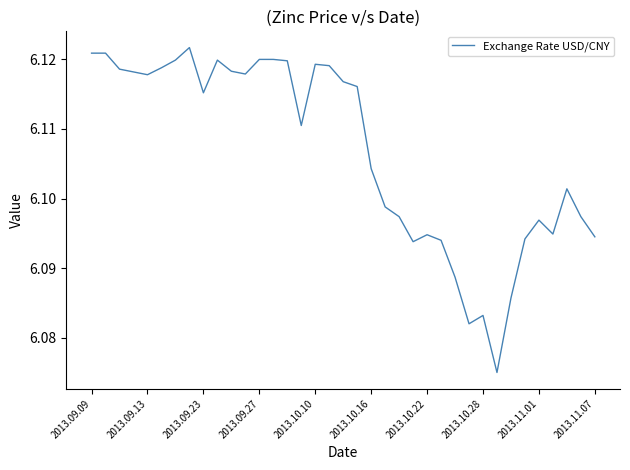

Is it true that the value at 2013.09.09 is 10.3?

False